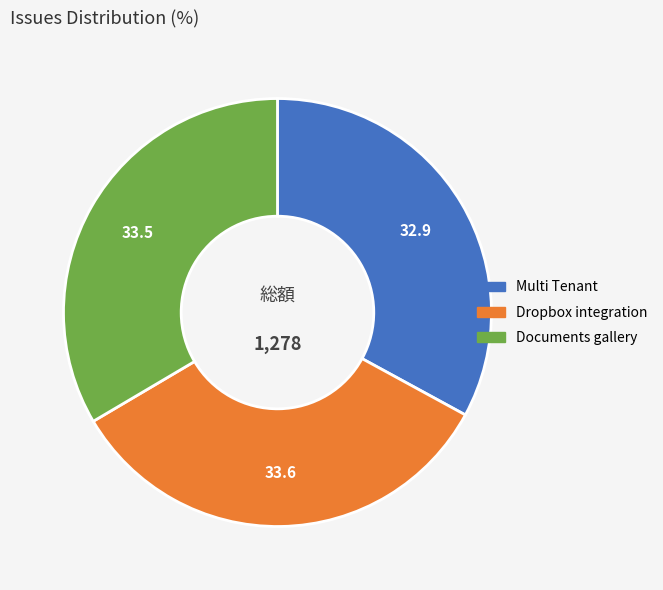

Between Documents gallery and Multi Tenant, which is larger?

Documents gallery